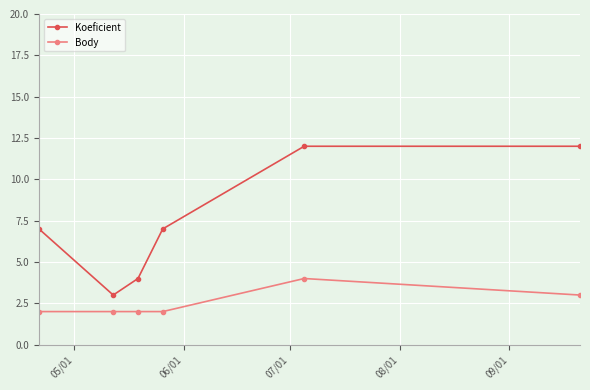

What is the value of the Body point at the 1st from the left?

2